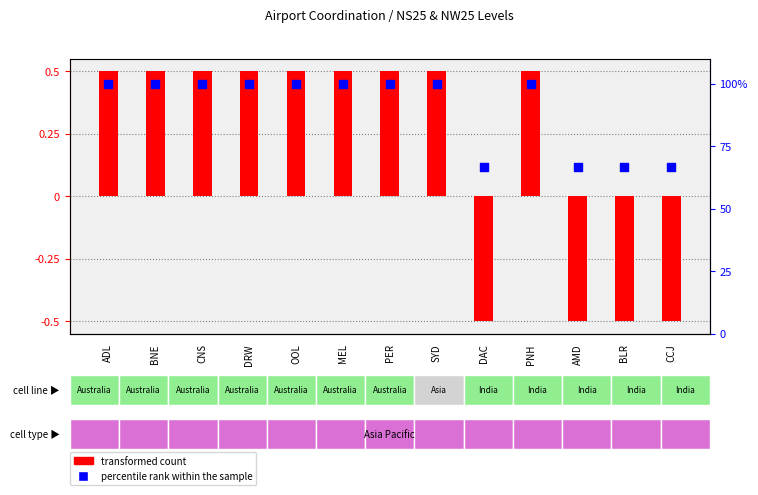

What are all the series names shown in the legend?

transformed count, percentile rank within the sample